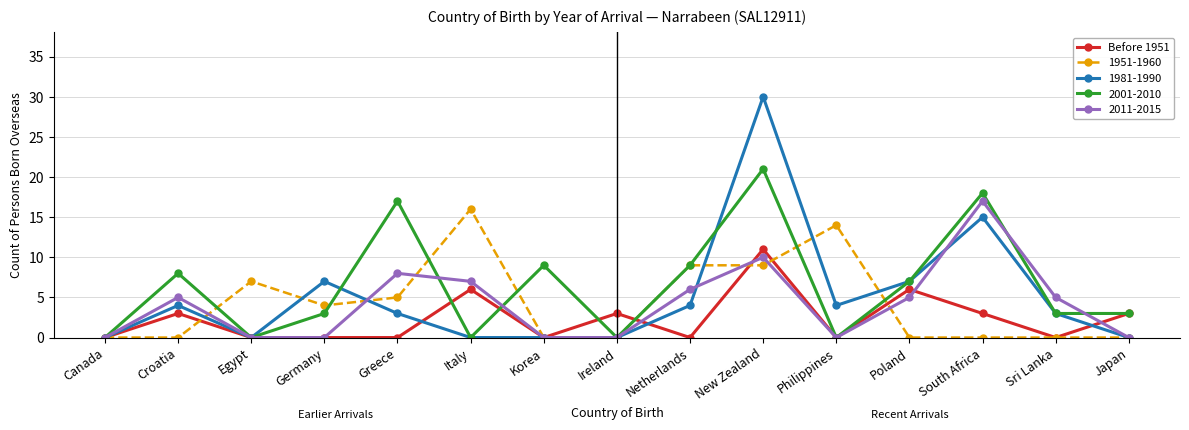

How many data points does each series have?

15